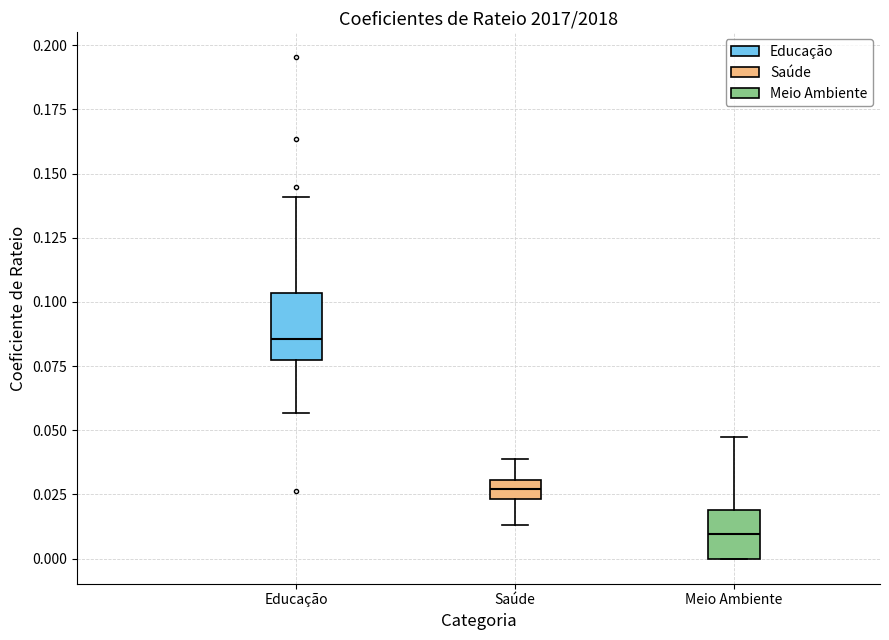

Where does the upper whisker of the box for Educação end on the y-axis? The values are not printed on the chart, so give them approximately, as read against the axis.

0.140